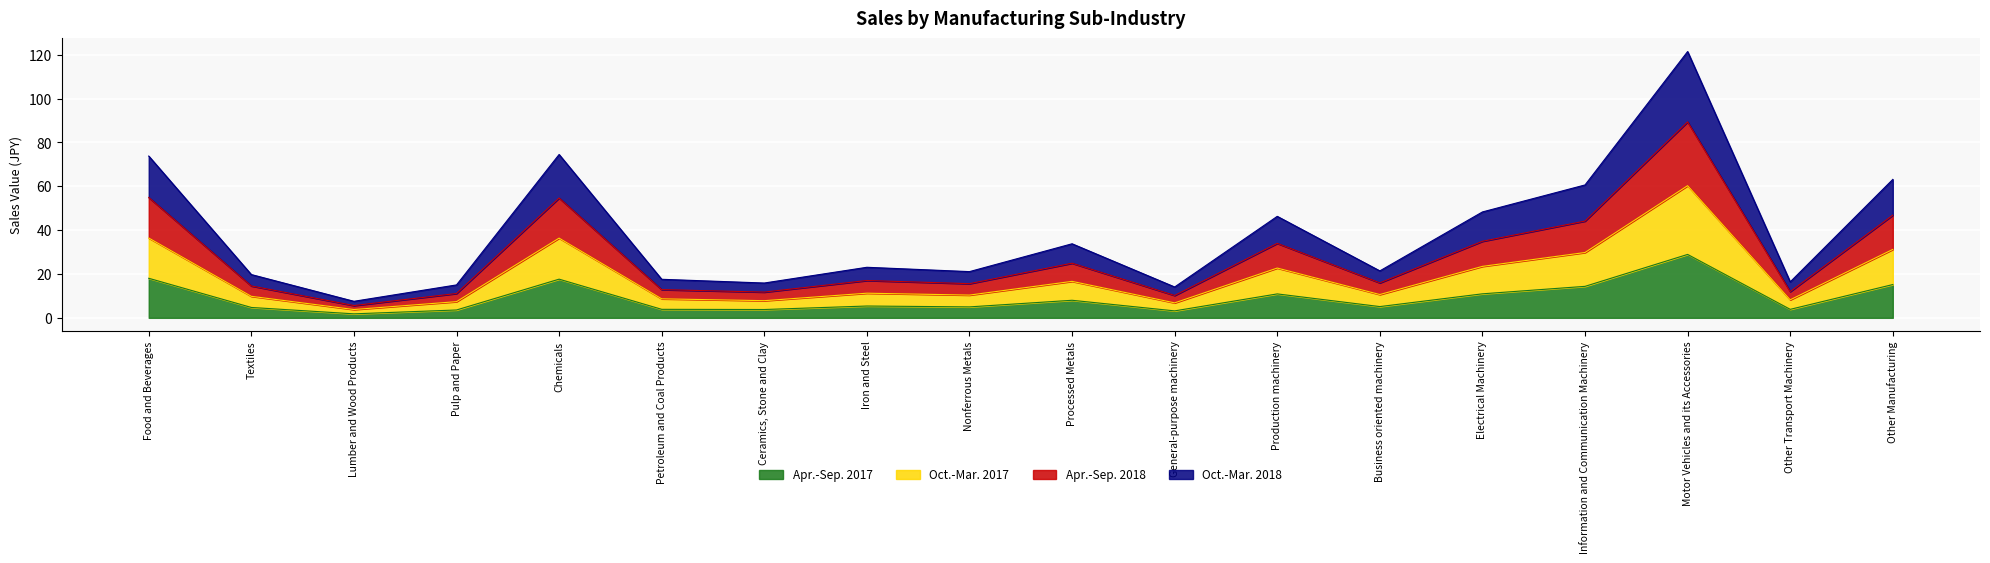

Reading left to right, extract all data points from this chart.

Apr.-Sep. 2017: Food and Beverages=18.0	Textiles=4.7	Lumber and Wood Products=1.8	Pulp and Paper=3.6	Chemicals=17.6	Petroleum and Coal Products=3.9	Ceramics, Stone and Clay=3.8	Iron and Steel=5.4	Nonferrous Metals=5.0	Processed Metals=8.0	General-purpose machinery=3.2	Production machinery=10.9	Business oriented machinery=5.1	Electrical Machinery=11.0	Information and Communication Machinery=14.4	Motor Vehicles and its Accessories=28.9	Other Transport Machinery=3.9	Other Manufacturing=15.2
Oct.-Mar. 2017: Food and Beverages=36.4	Textiles=9.8	Lumber and Wood Products=3.8	Pulp and Paper=7.4	Chemicals=36.4	Petroleum and Coal Products=8.7	Ceramics, Stone and Clay=7.8	Iron and Steel=11.2	Nonferrous Metals=10.4	Processed Metals=16.6	General-purpose machinery=6.8	Production machinery=22.7	Business oriented machinery=10.6	Electrical Machinery=23.5	Information and Communication Machinery=29.8	Motor Vehicles and its Accessories=60.3	Other Transport Machinery=8.2	Other Manufacturing=31.2
Apr.-Sep. 2018: Food and Beverages=54.9	Textiles=14.5	Lumber and Wood Products=5.6	Pulp and Paper=11.1	Chemicals=54.7	Petroleum and Coal Products=12.9	Ceramics, Stone and Clay=11.8	Iron and Steel=17.0	Nonferrous Metals=15.6	Processed Metals=24.9	General-purpose machinery=10.2	Production machinery=34.0	Business oriented machinery=16.0	Electrical Machinery=34.9	Information and Communication Machinery=44.1	Motor Vehicles and its Accessories=89.4	Other Transport Machinery=12.0	Other Manufacturing=46.8
Oct.-Mar. 2018: Food and Beverages=73.8	Textiles=19.7	Lumber and Wood Products=7.5	Pulp and Paper=15.0	Chemicals=74.5	Petroleum and Coal Products=17.6	Ceramics, Stone and Clay=15.9	Iron and Steel=23.1	Nonferrous Metals=21.1	Processed Metals=33.8	General-purpose machinery=14.1	Production machinery=46.3	Business oriented machinery=21.4	Electrical Machinery=48.3	Information and Communication Machinery=60.6	Motor Vehicles and its Accessories=121.5	Other Transport Machinery=16.4	Other Manufacturing=63.2